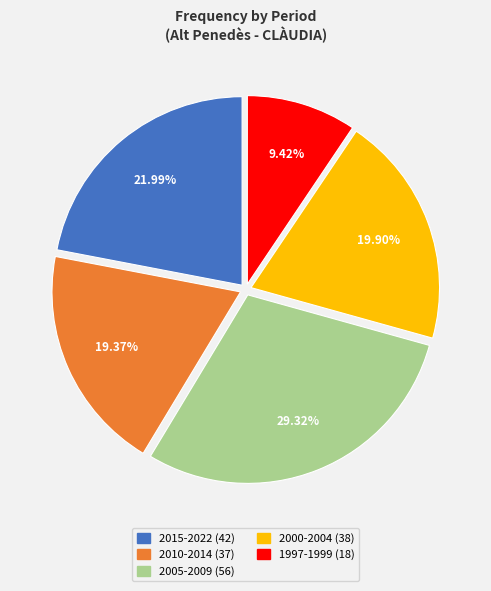

Is there any slice that represents more than half of the pie?

No